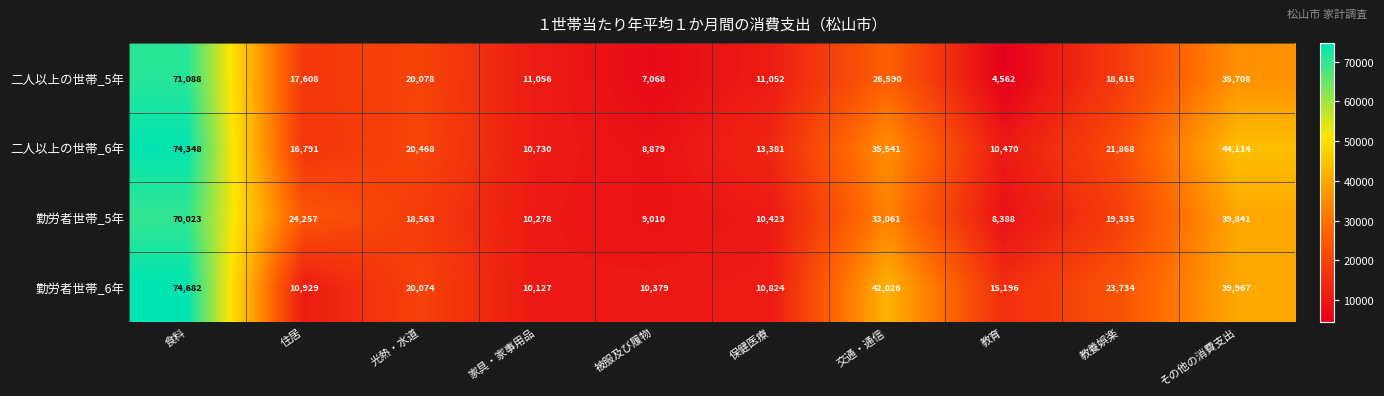

At which label is 二人以上の世帯_6年 closest to 41613?

その他の消費支出